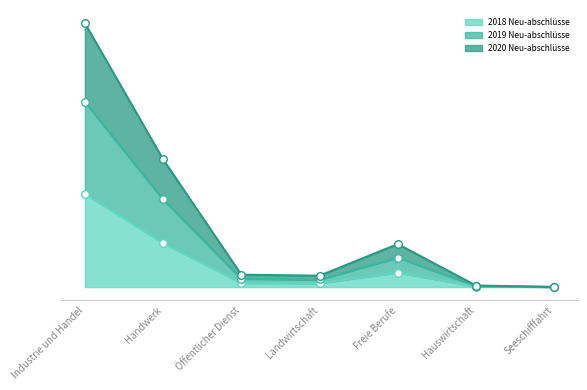

What are all the series names shown in the legend?

2018 Neu-abschlüsse, 2019 Neu-abschlüsse, 2020 Neu-abschlüsse